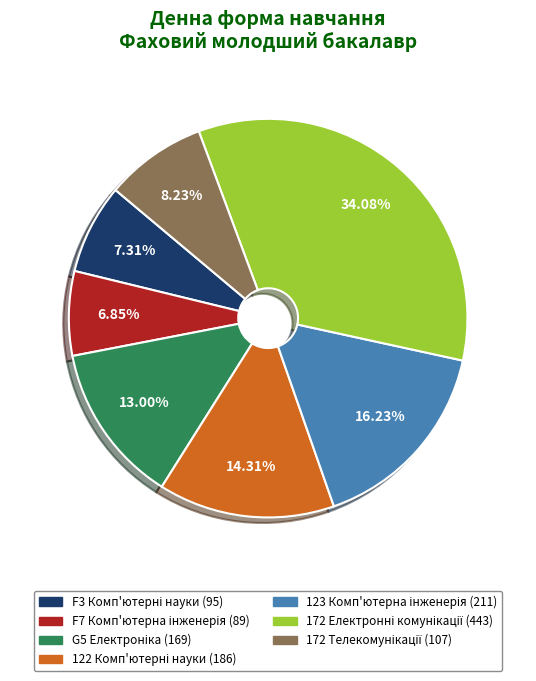

Is there any slice that represents more than half of the pie?

No